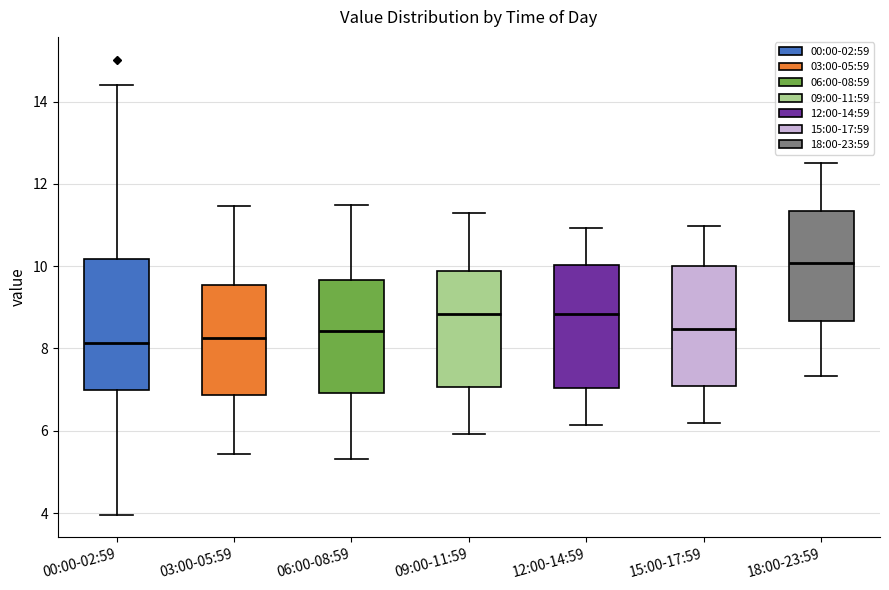

Reading left to right, transcribe this box plot: for each box, give where its median line is, the range the box spans, and where its two whiskers end, as read against the y-axis. The values are not printed on the chart, so give them approximately, as read against the axis.

00:00-02:59: median 8.2, box 7.0 to 10.2, whiskers 4.0 to 14.4
03:00-05:59: median 8.2, box 6.8 to 9.6, whiskers 5.4 to 11.4
06:00-08:59: median 8.4, box 7.0 to 9.6, whiskers 5.4 to 11.4
09:00-11:59: median 8.8, box 7.0 to 9.8, whiskers 6.0 to 11.4
12:00-14:59: median 8.8, box 7.0 to 10.0, whiskers 6.2 to 11.0
15:00-17:59: median 8.4, box 7.0 to 10.0, whiskers 6.2 to 11.0
18:00-23:59: median 10.0, box 8.6 to 11.4, whiskers 7.4 to 12.6